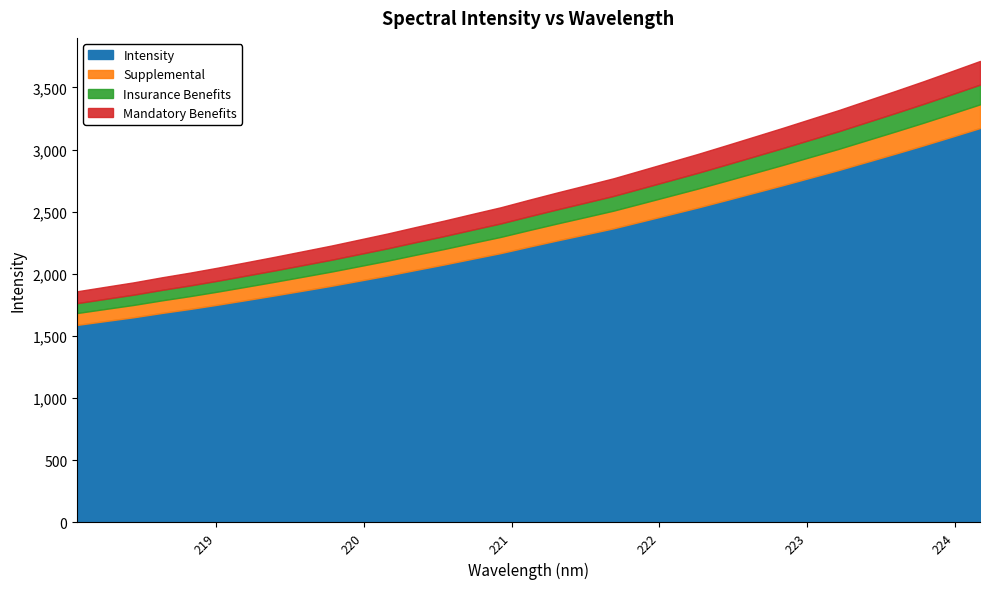

How many data points are less than 2219?

16